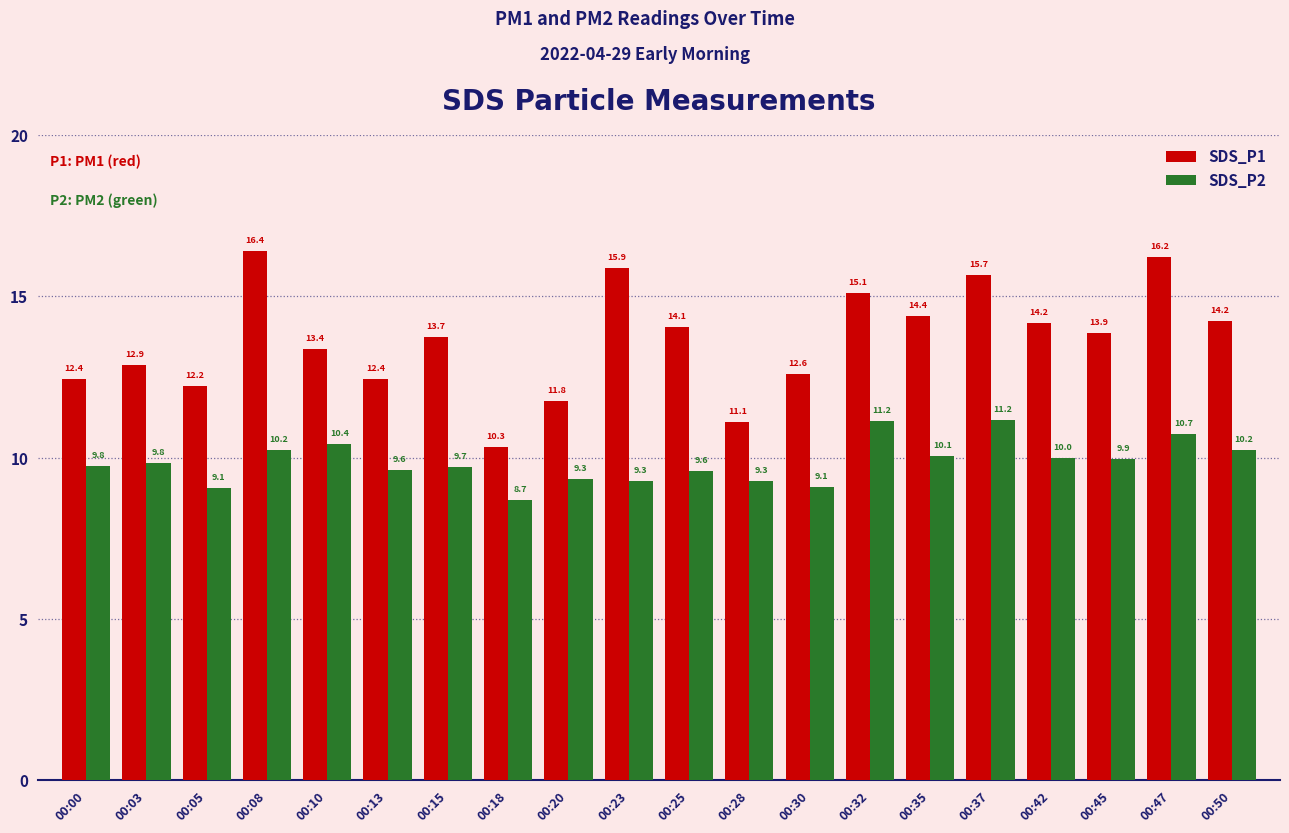

Between 00:00 and 00:13, which series saw the biggest shift?

SDS_P2